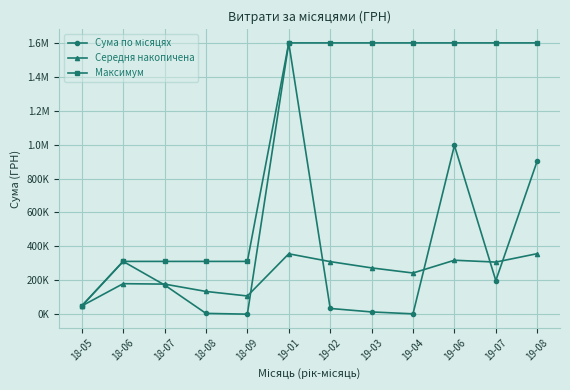

At which label is Максимум closest to 824342?

18-06